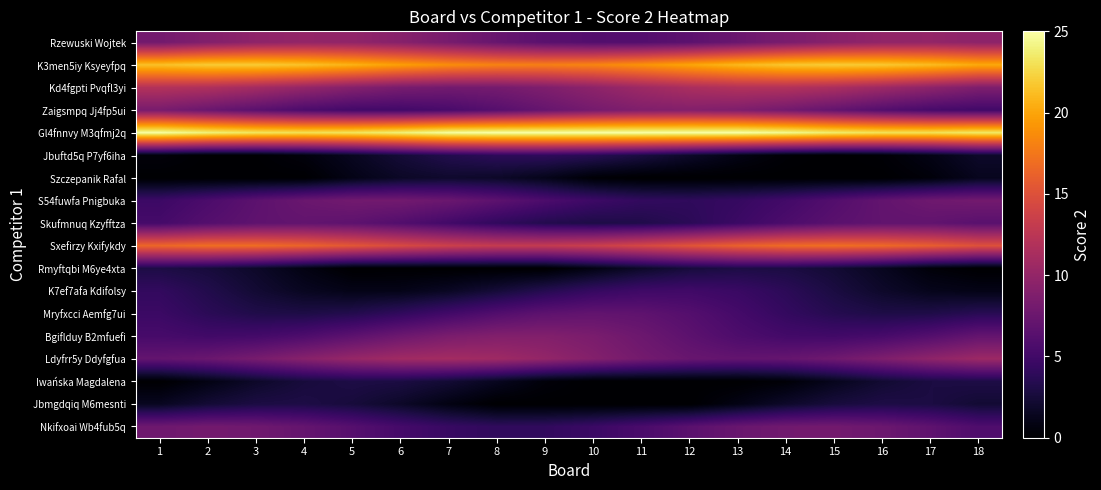

Which series has the largest total across all categories?

Gl4fnnvy M3qfmj2q